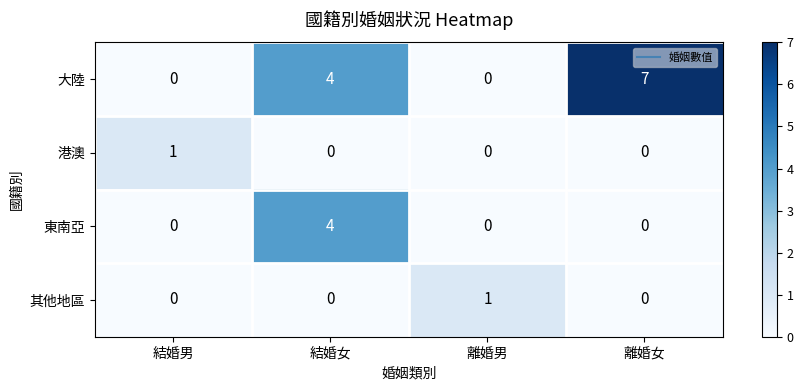

Is it true that 其他地區 equals 0 at 離婚女?

True